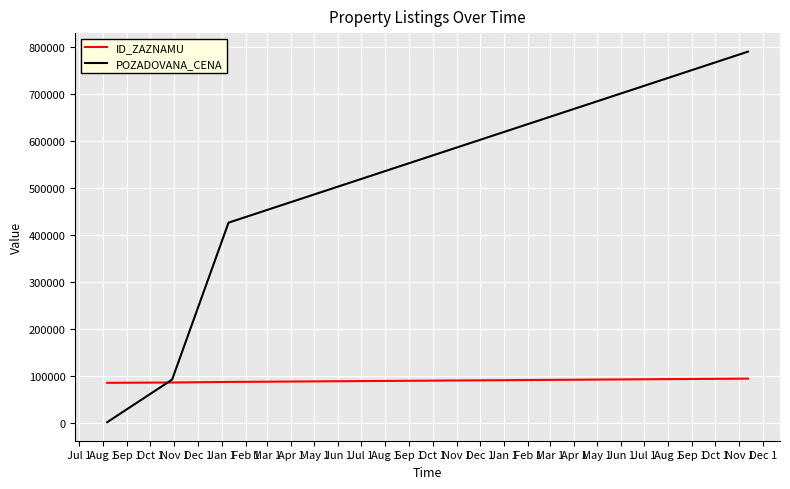

How many times do ID_ZAZNAMU and POZADOVANA_CENA cross each other?

1